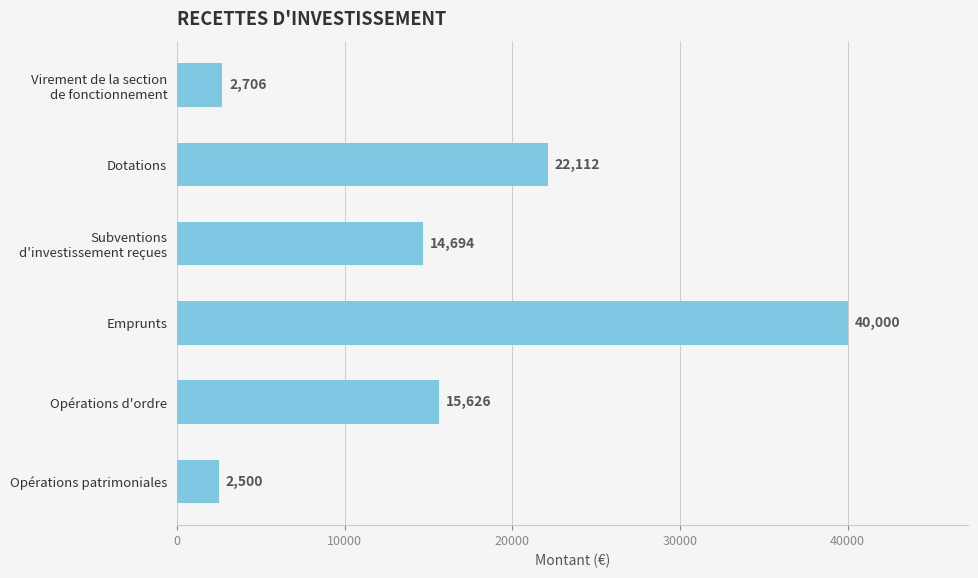

Reading top to bottom, what are all the values shown in this chart?

2706	22112	14694	40000	15626	2500